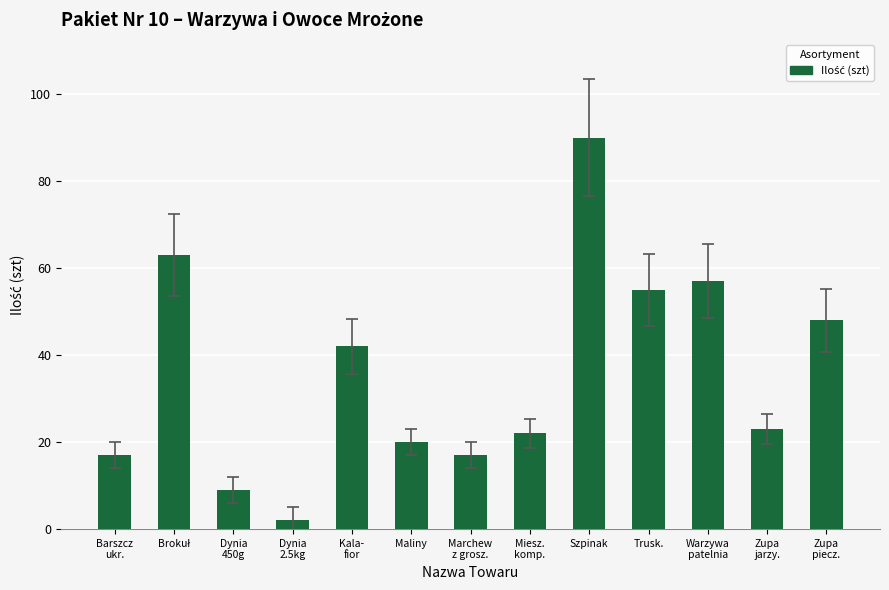

Count the number of categories in the chart.

13